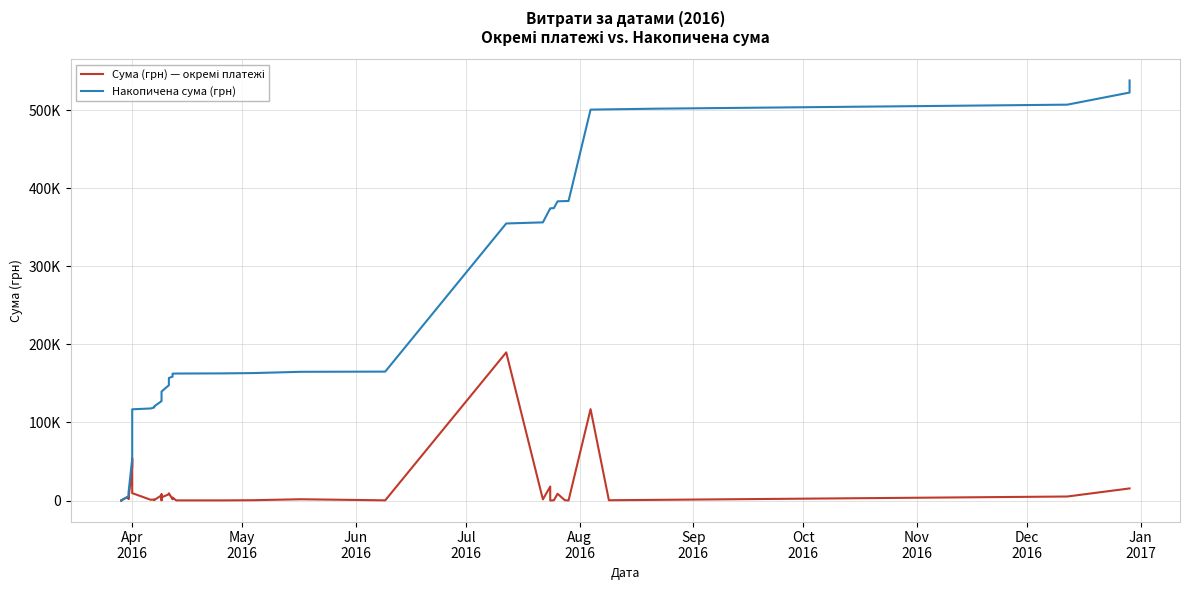

At how many categories does at least one series exceed 176747?

14